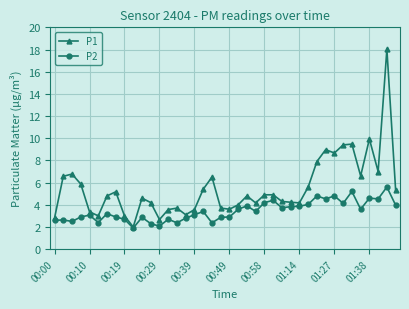

What is the value of the P2 point at the 15th from the left?

2.4